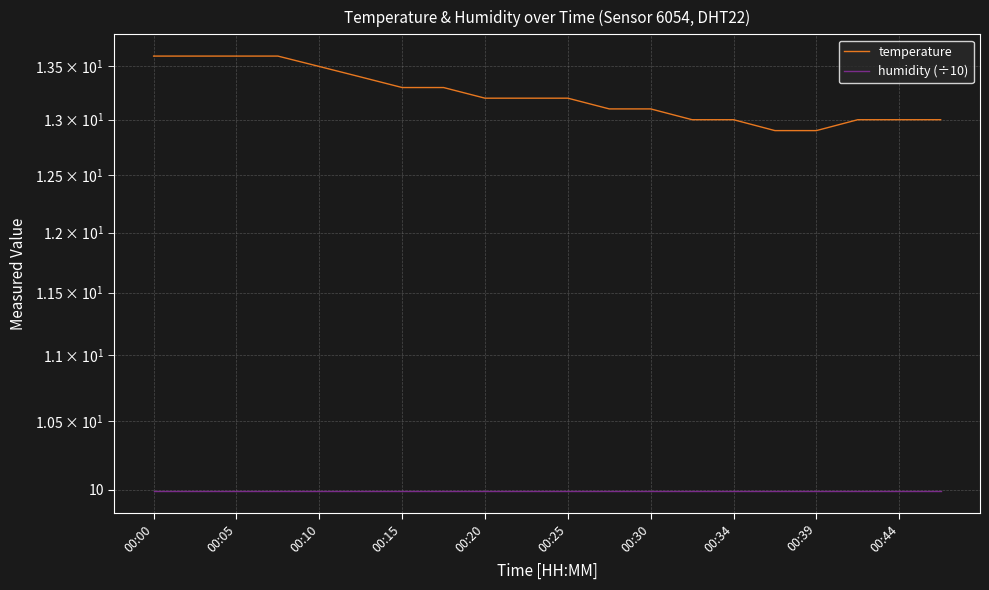

Which series has the largest total across all categories?

temperature